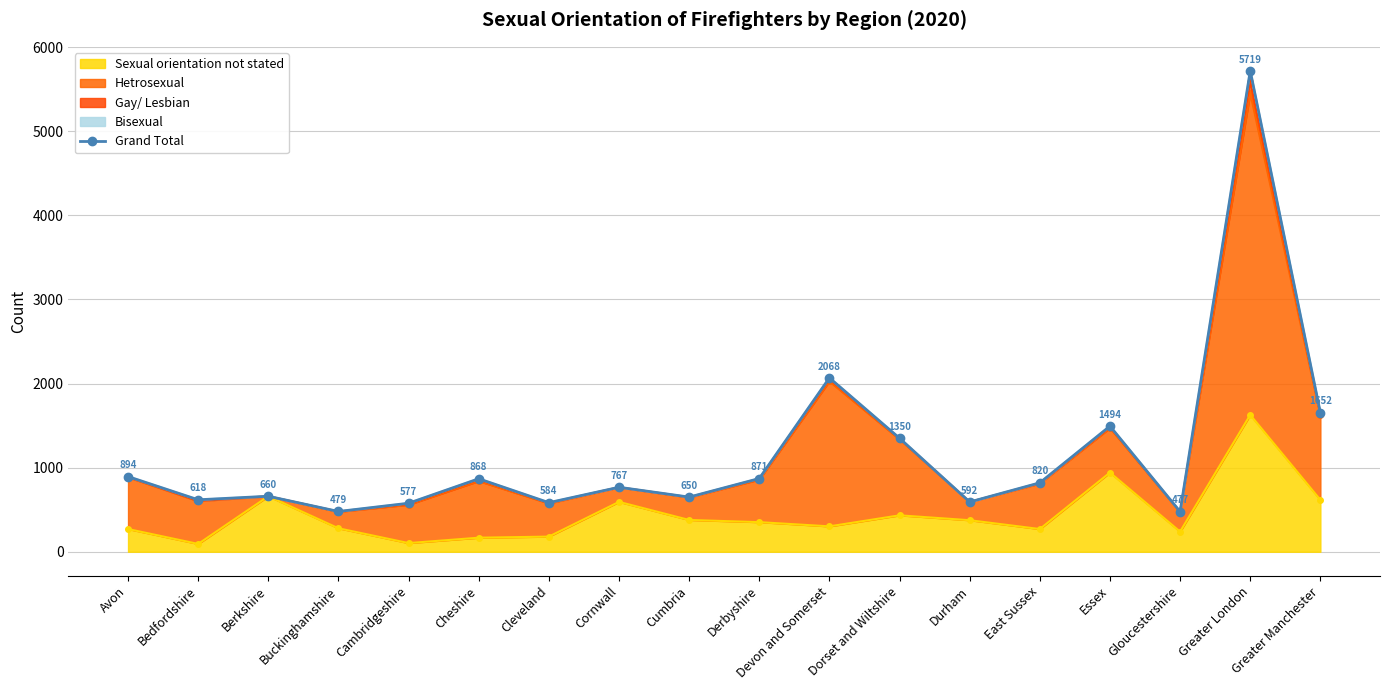

Where is the first local minimum?

Bedfordshire